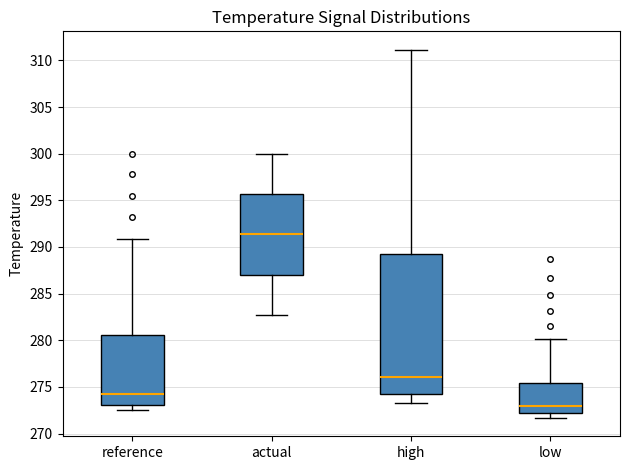

Reading left to right, read every box against the y-axis: the position of its median line, the range the box covers, and the ends of its whiskers. The values are not printed on the chart, so give them approximately, as read against the axis.

reference: median 274.0, box 273.0 to 280.5, whiskers 272.5 to 291.0
actual: median 291.5, box 287.0 to 295.5, whiskers 282.5 to 300.0
high: median 276.0, box 274.5 to 289.5, whiskers 273.5 to 311.0
low: median 273.0, box 272.0 to 275.5, whiskers 271.5 to 280.0